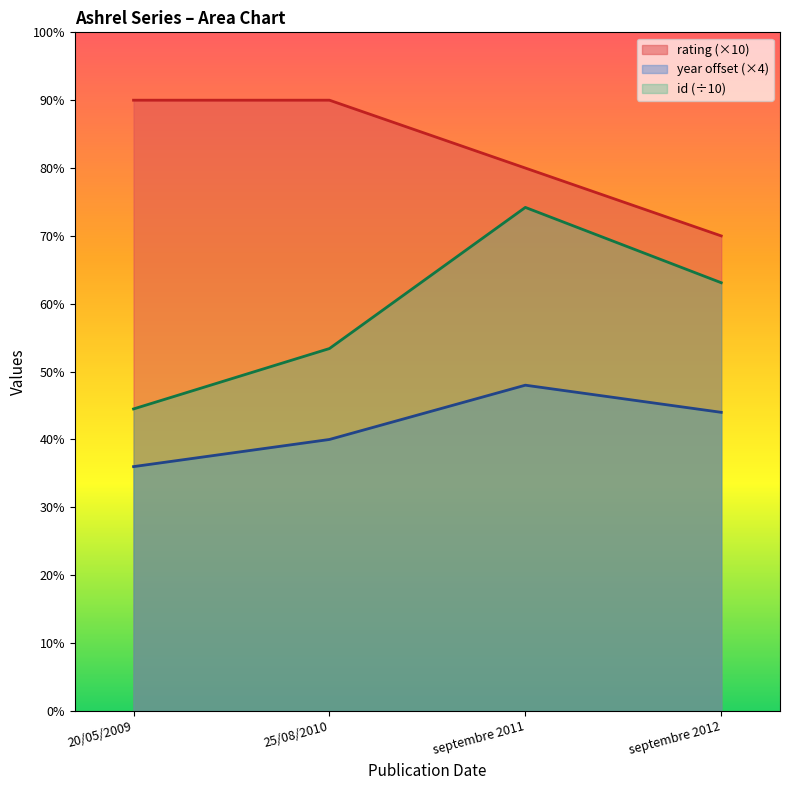

What is the label of the 2nd point from the right?

septembre 2011